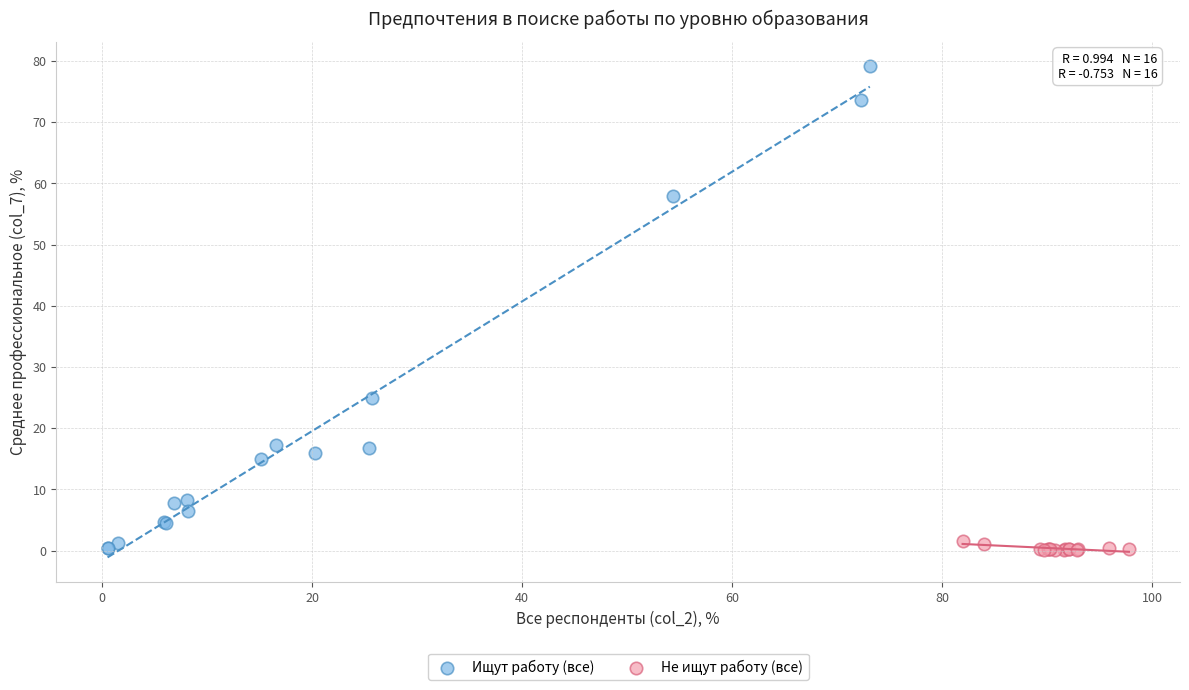

What are all the series names shown in the legend?

Ищут работу (все), Не ищут работу (все)